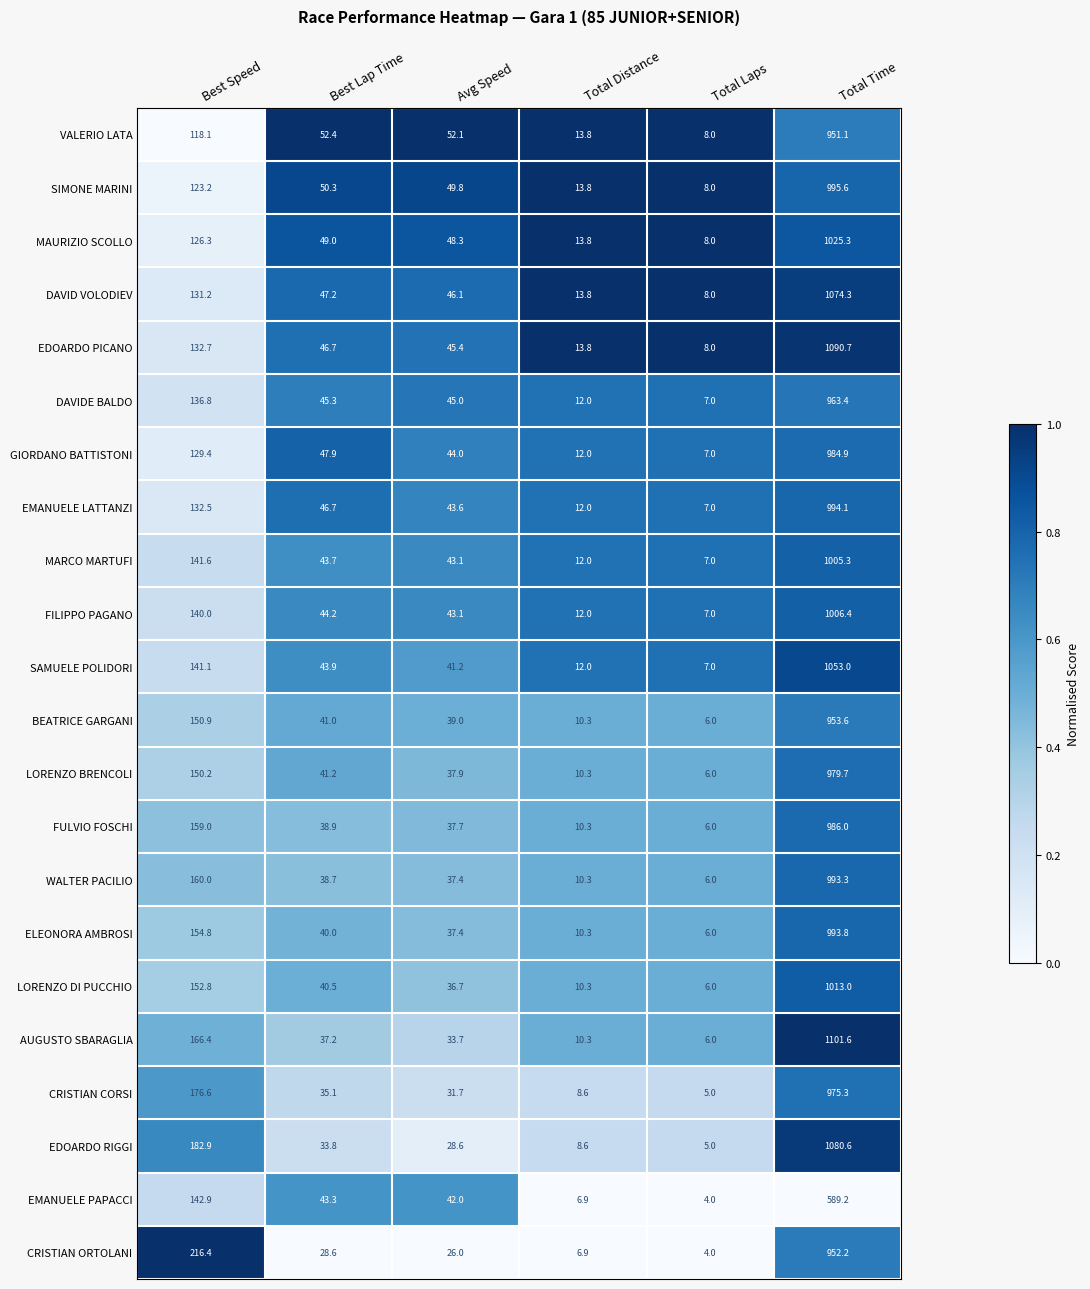

What is the greatest value displayed?

1101.6